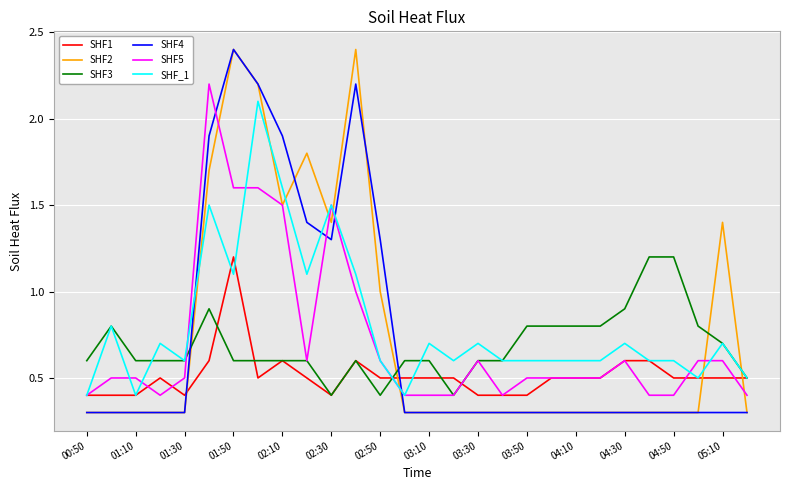

What is the maximum value for SHF1?

1.2